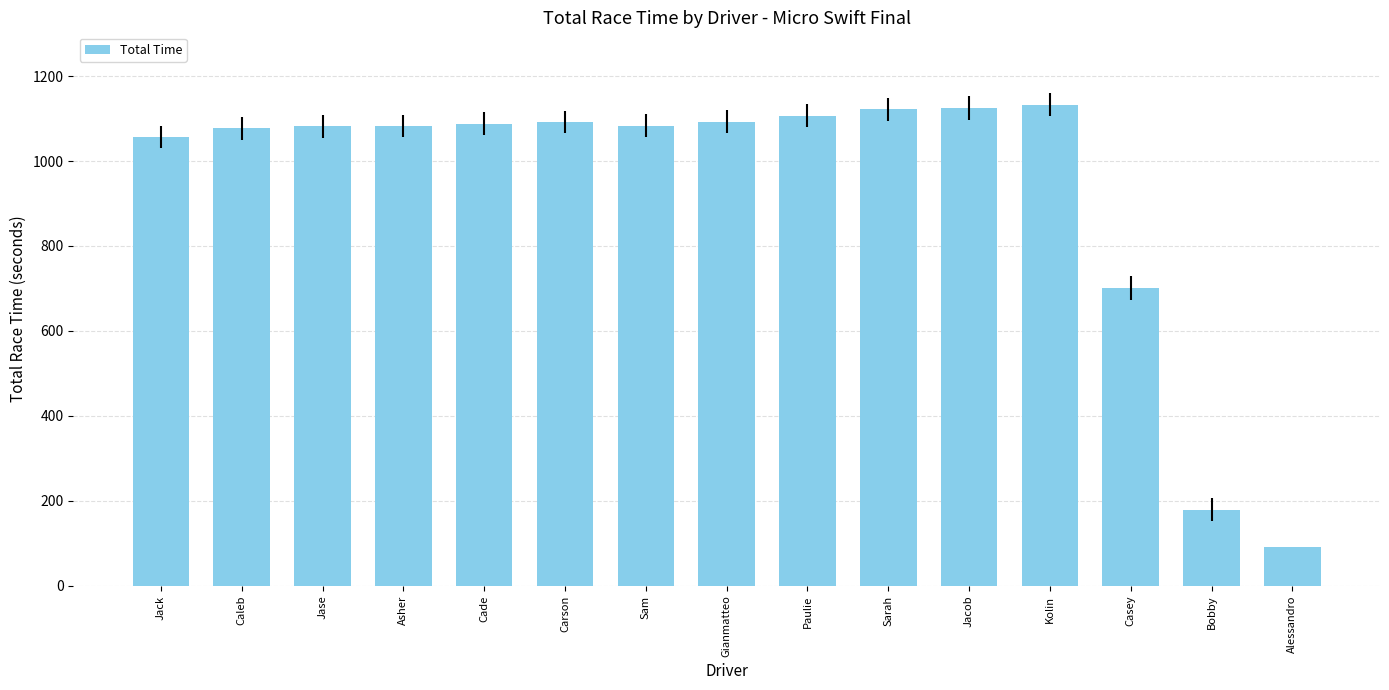

What is the change in value from Gianmatteo to Sarah?

+29.2